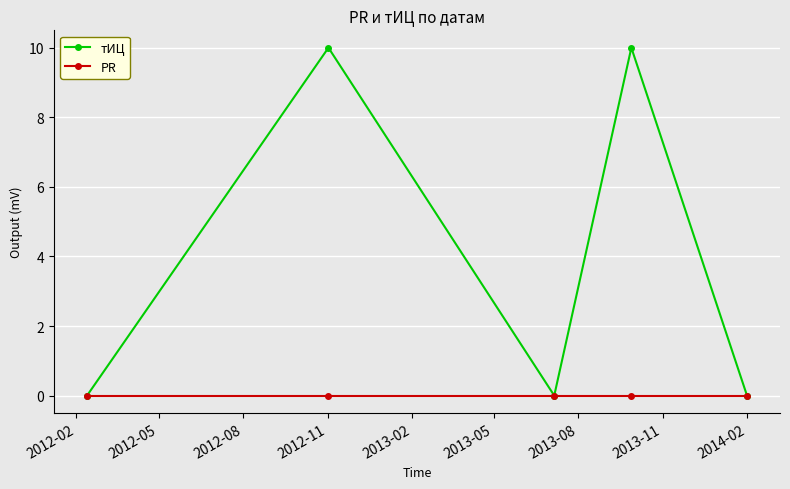

Rank the series by their average value, from highest to lowest.

тИЦ, PR